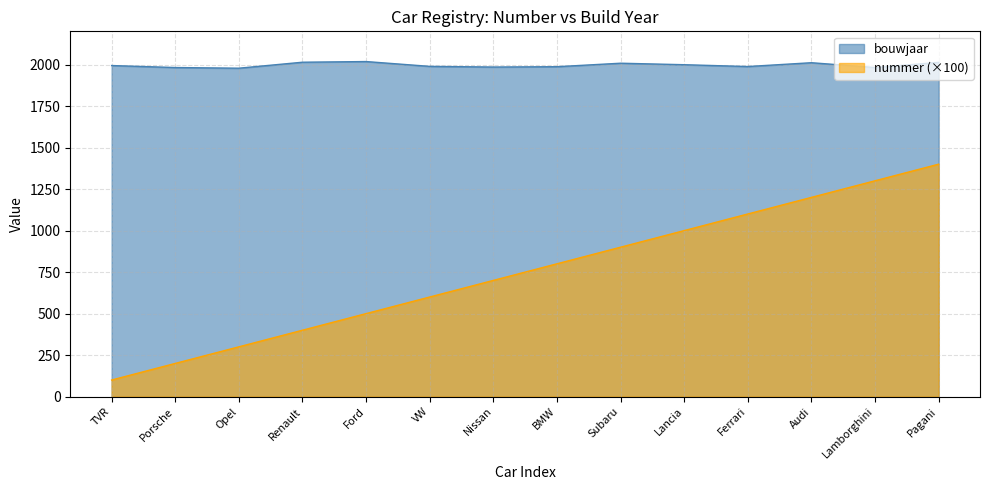

Rank the categories by nummer value from lowest to highest.

TVR, Porsche, Opel, Renault, Ford, VW, Nissan, BMW, Subaru, Lancia, Ferrari, Audi, Lamborghini, Pagani